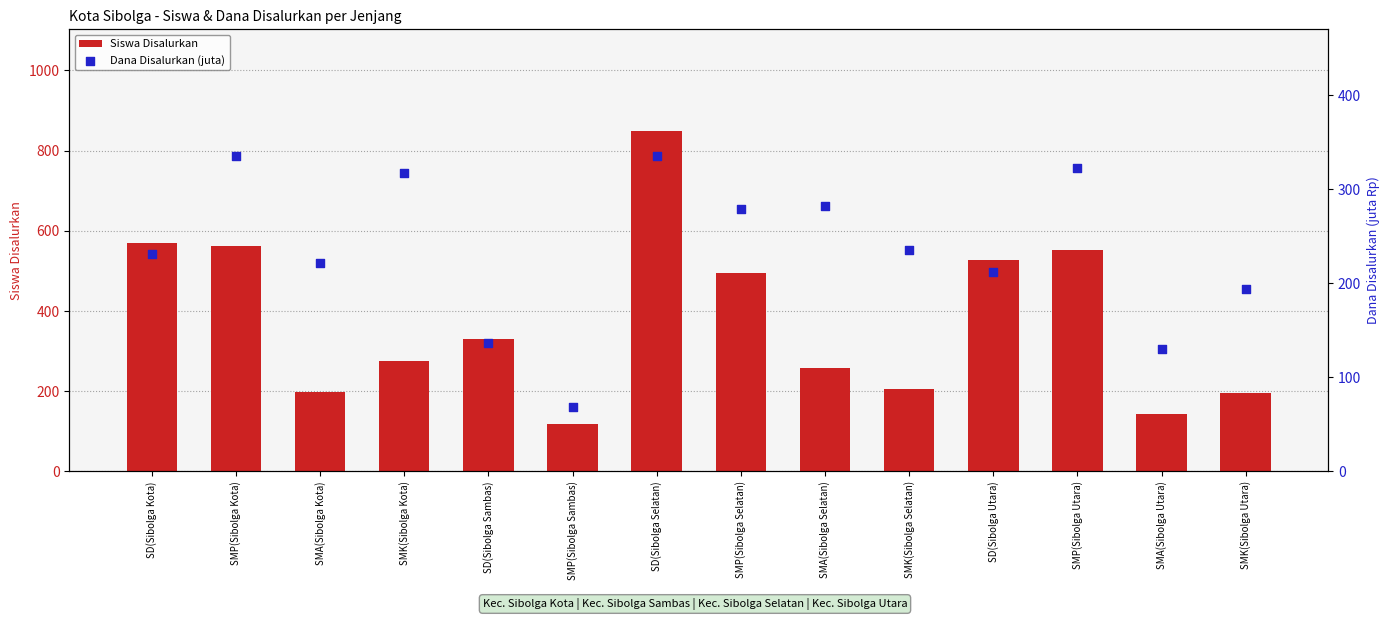

Is the value of Siswa Disalurkan at SMP(Sibolga Sambas) greater than the value of Dana Disalurkan (juta) at SMP(Sibolga Kota)?

No